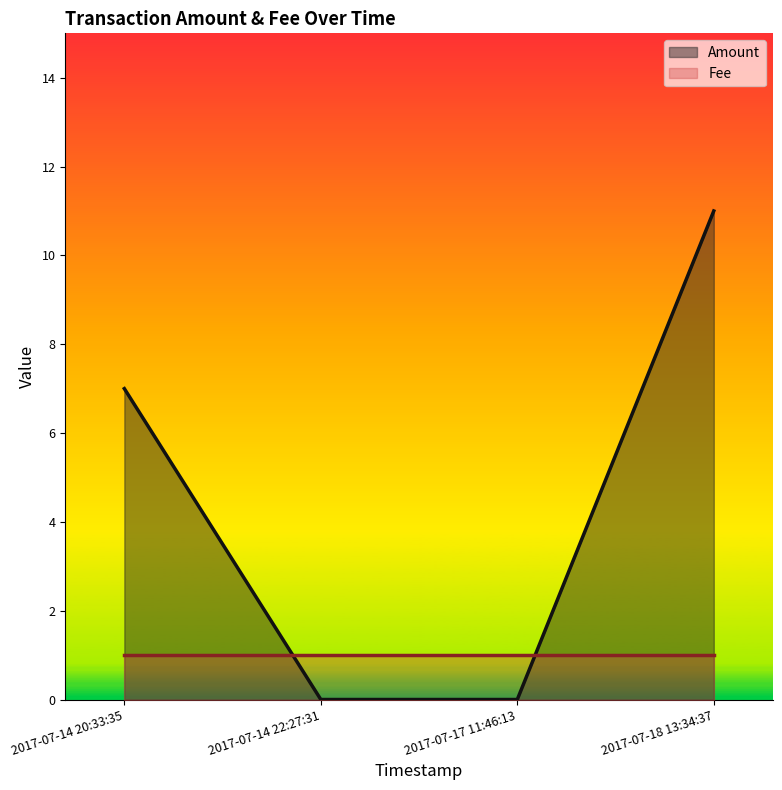

At which category is the sum across all series the highest?

2017-07-18 13:34:37